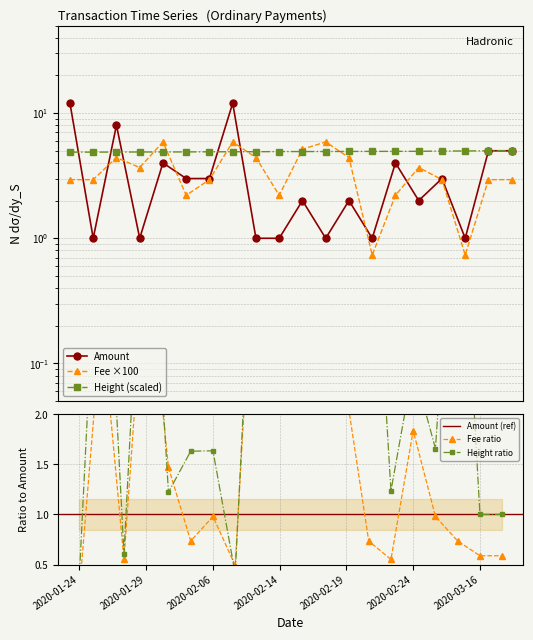

True or false: Fee has more than 2 points higher than both neighbors.

True